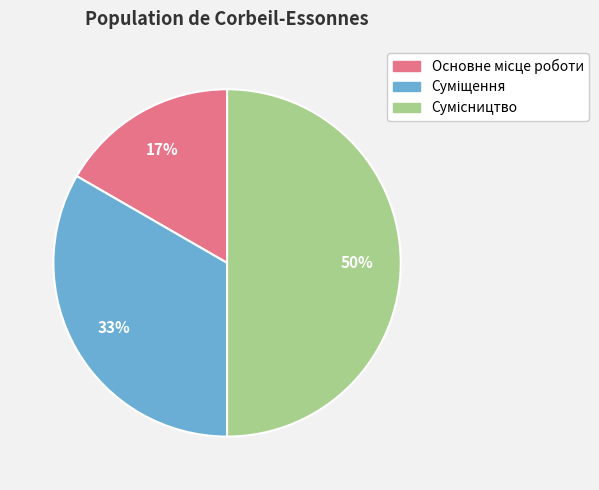

To the nearest percent, what is the difference between the largest and smallest slice percentages?

33%